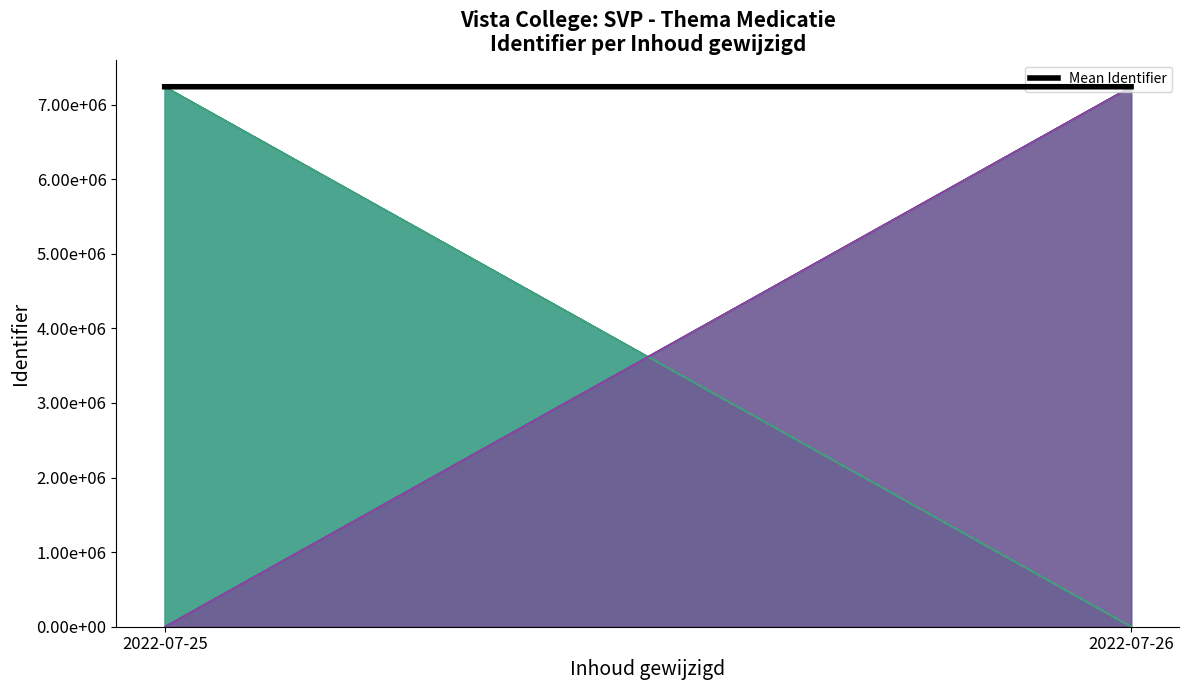

Count the values in the range 7238425 to 7238465.

2